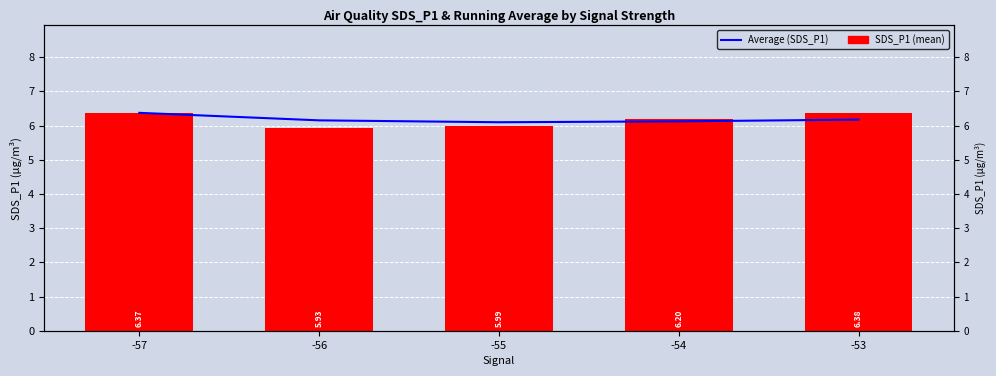

What is the sum of all Average (SDS_P1) values?

30.9